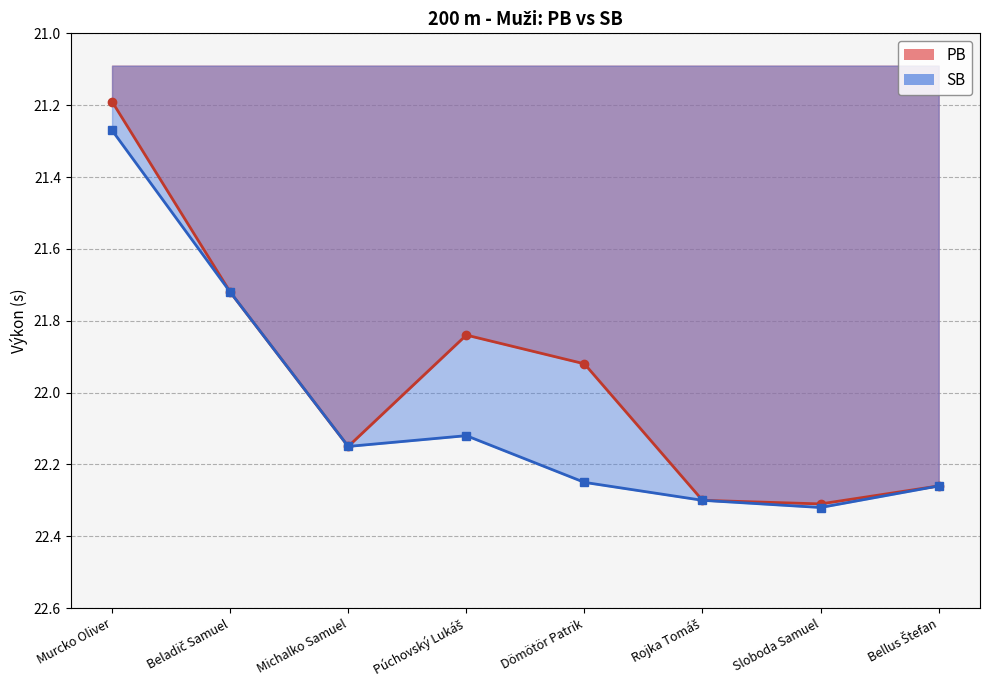

How many data points does each series have?

8